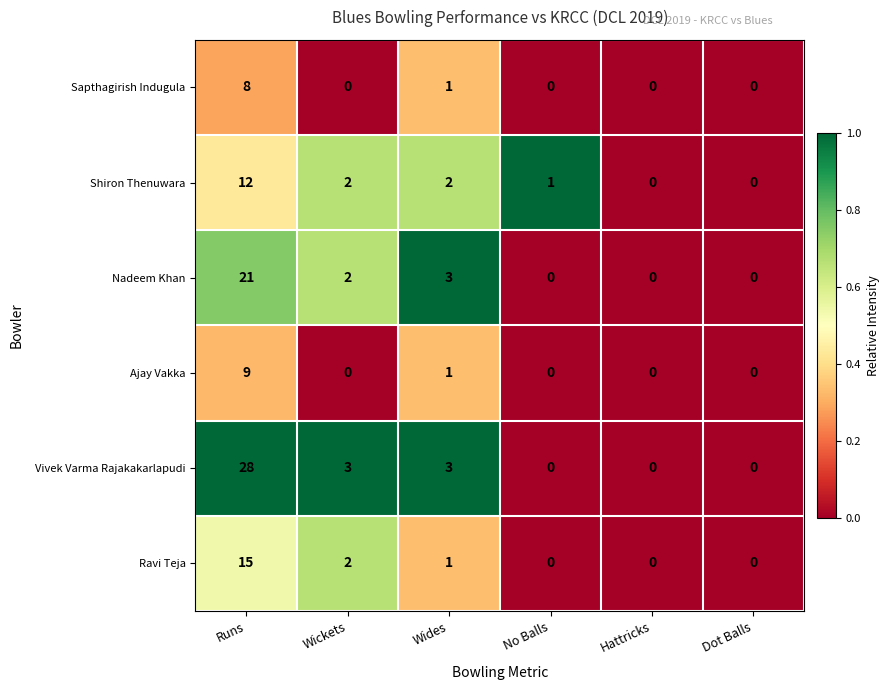

What is the sum of all Vivek Varma Rajakakarlapudi values?

34